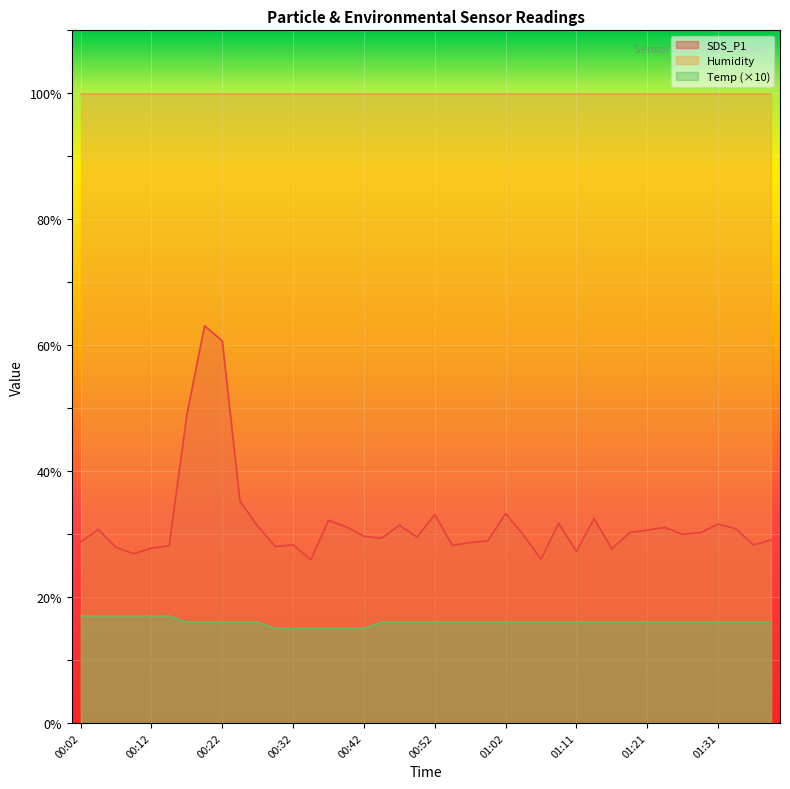

At which category is the sum across all series the highest?

00:20